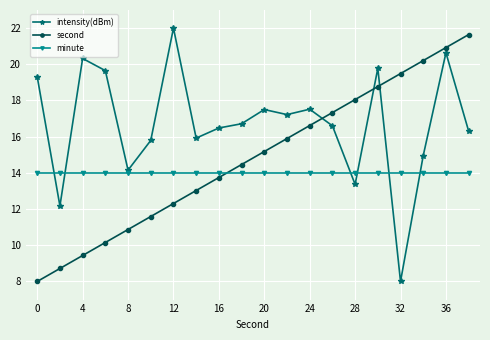

Which series has the largest total across all categories?

intensity(dBm)